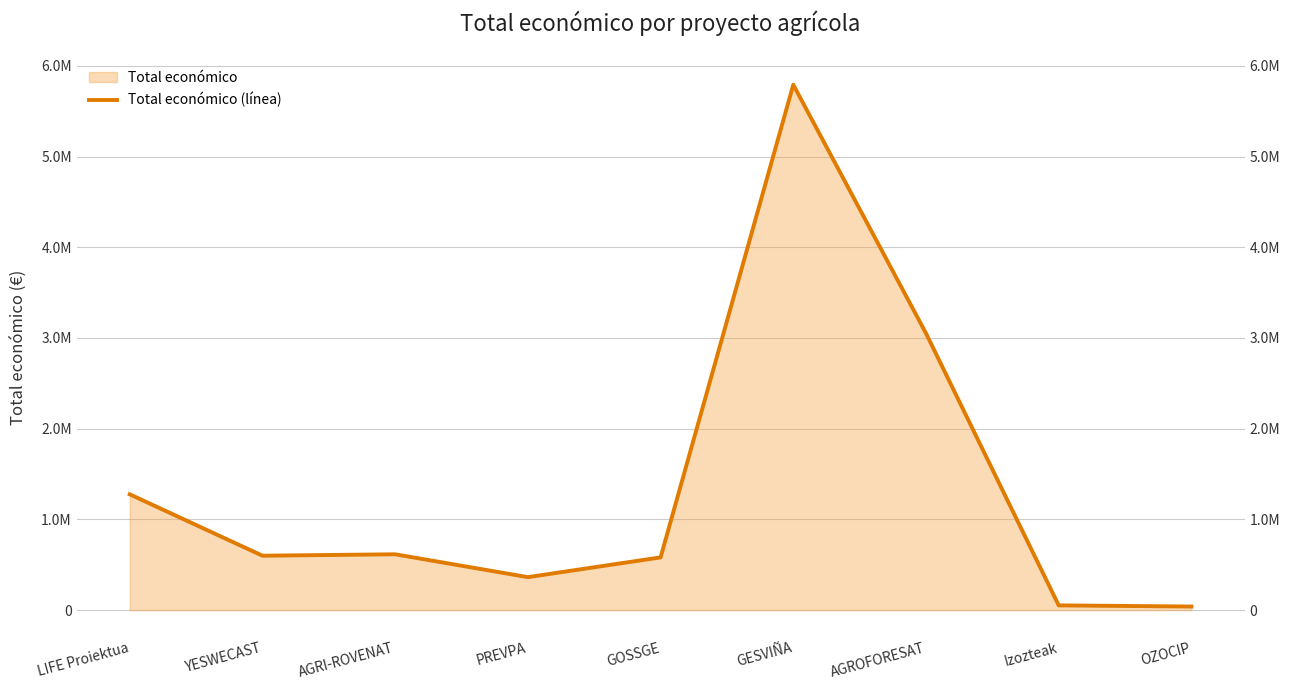

List the labels in order of value, largest first.

GESVIÑA, AGROFORESAT, LIFE Proiektua, AGRI-ROVENAT, YESWECAST, GOSSGE, PREVPA, Izozteak, OZOCIP